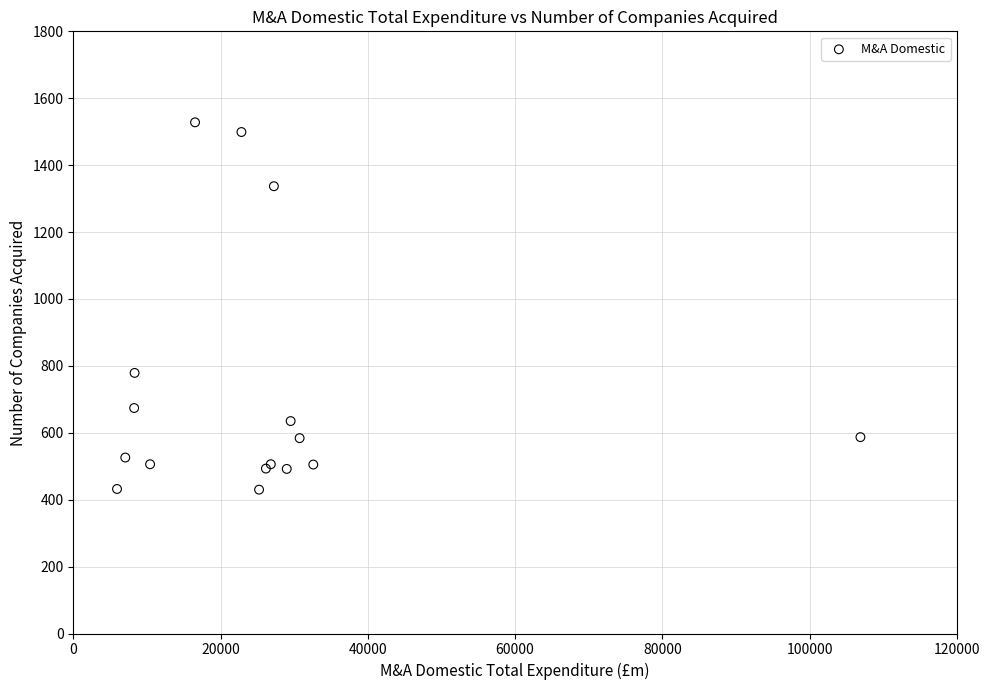

What Y value in the scatter plot is closest to 979?

779